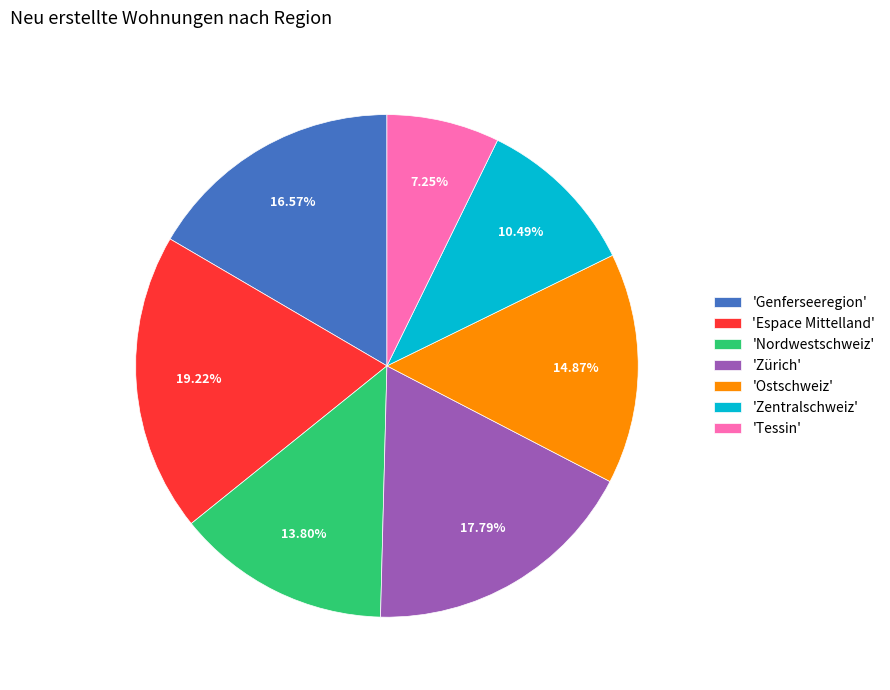

Which category has the smallest portion of the pie?

'Tessin'